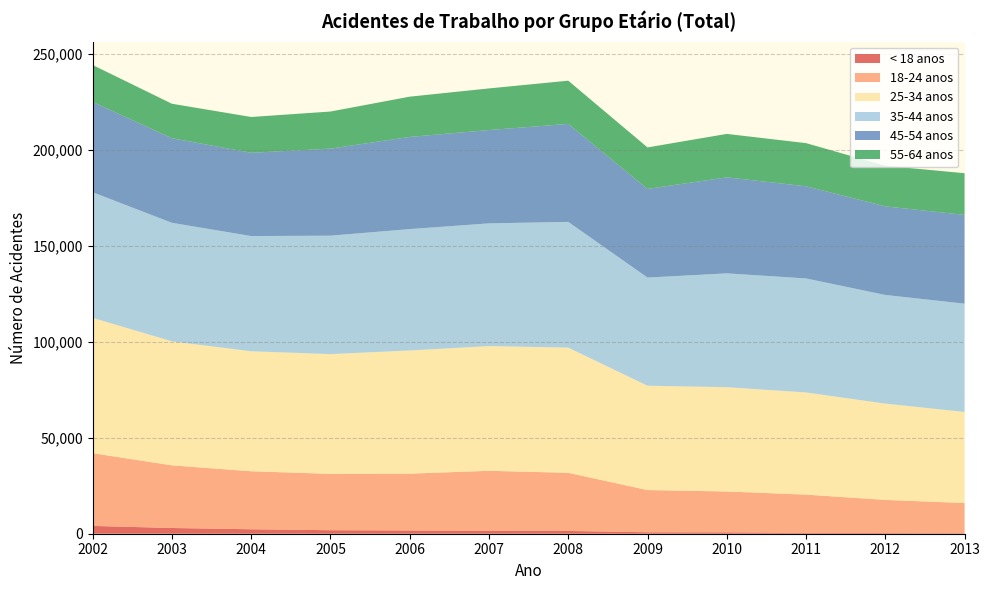

Reading right to left, extract all data points from this chart.

< 18 anos: 2013=264	2012=344	2011=473	2010=730	2009=758	2008=1445	2007=1571	2006=1689	2005=1832	2004=2324	2003=2984	2002=4073
18-24 anos: 2013=15735	2012=17278	2011=19913	2010=21284	2009=21996	2008=30296	2007=31226	2006=29613	2005=29372	2004=30233	2003=32645	2002=37903
25-34 anos: 2013=47462	2012=50190	2011=53234	2010=54354	2009=54370	2008=65230	2007=64983	2006=64196	2005=62398	2004=62519	2003=64622	2002=70516
35-44 anos: 2013=56436	2012=56630	2011=59415	2010=59319	2009=56377	2008=65539	2007=63955	2006=63264	2005=61721	2004=60054	2003=61789	2002=65467
45-54 anos: 2013=46269	2012=46176	2011=48038	2010=50050	2009=46187	2008=51071	2007=48647	2006=48036	2005=45369	2004=43393	2003=44084	2002=47094
55-64 anos: 2013=21710	2012=21150	2011=22489	2010=22631	2009=21636	2008=22522	2007=21689	2006=20981	2005=19332	2004=18661	2003=17962	2002=19219